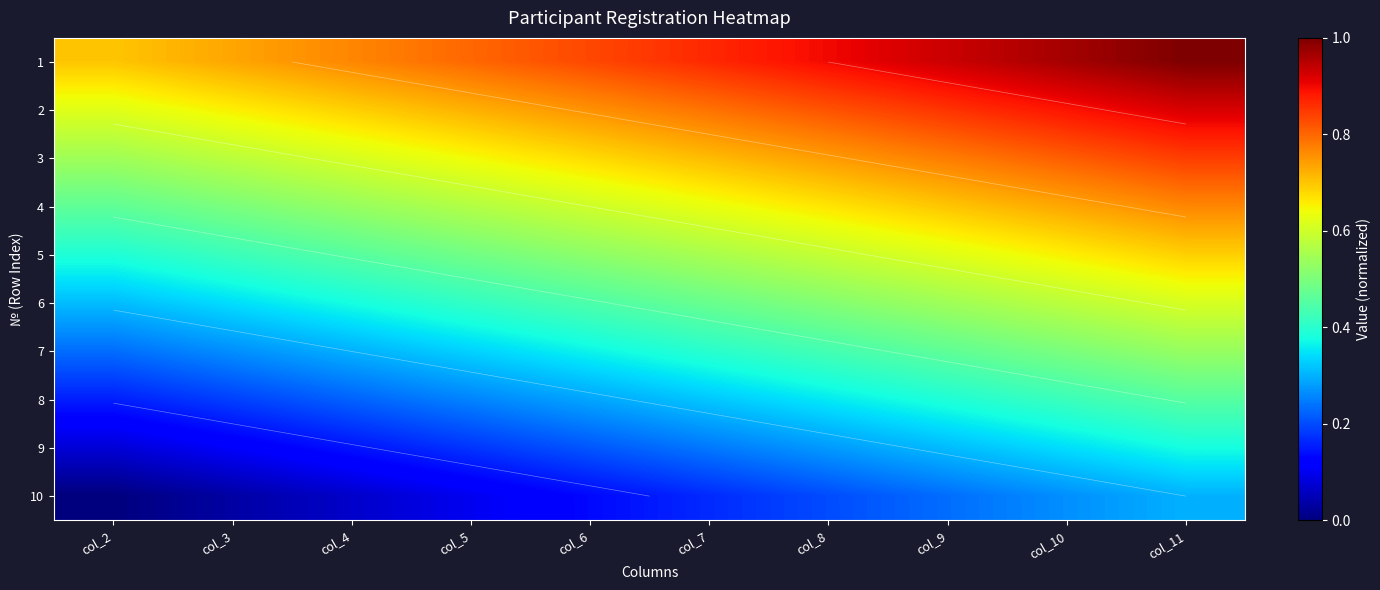

Count the 3 values in the range 0 to 1.

10